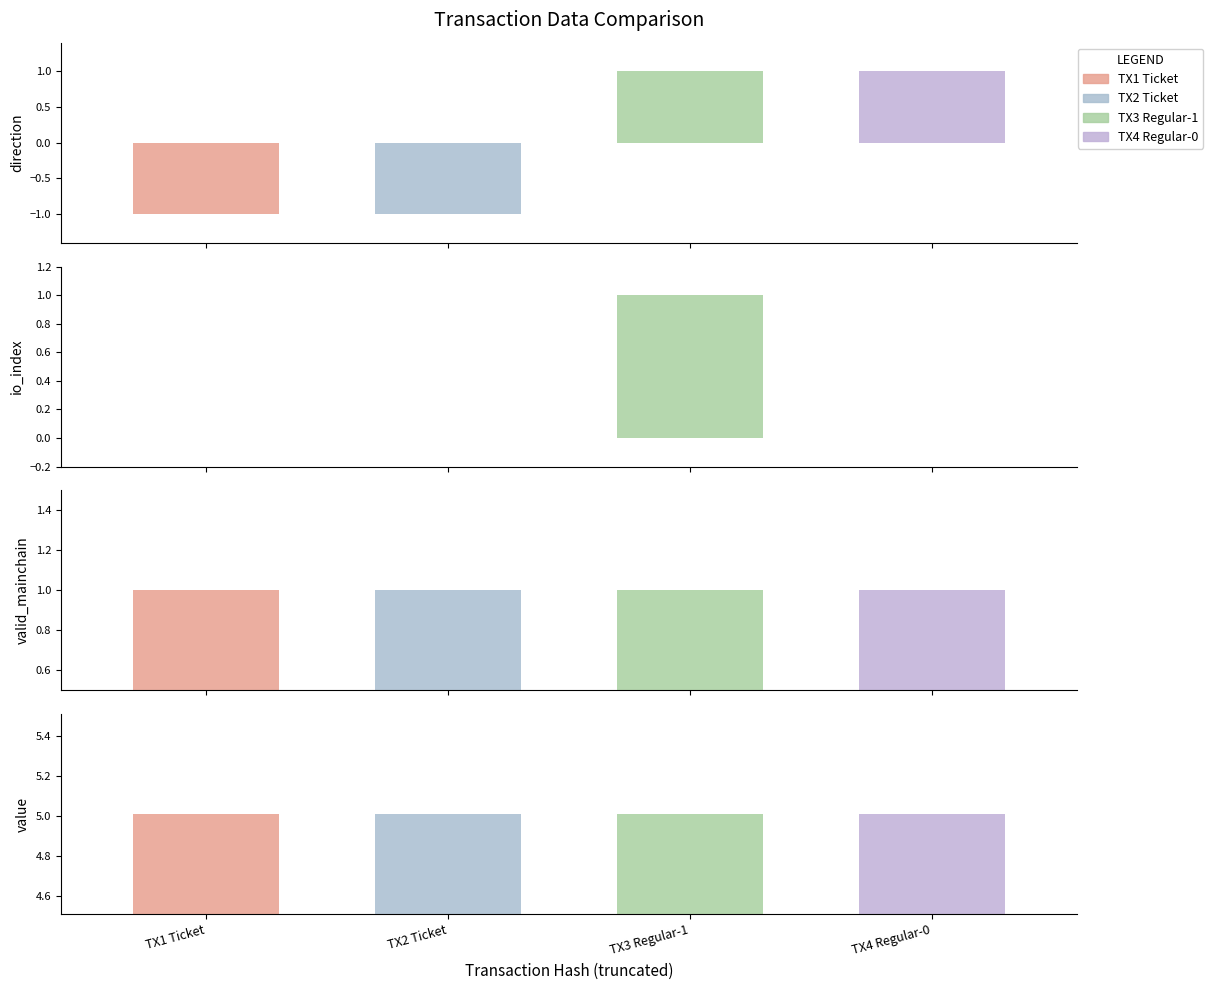

How many groups of bars are there?

4